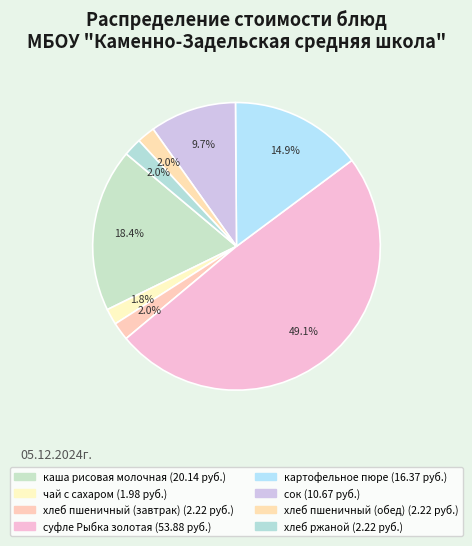

How many segments does this pie chart have?

8